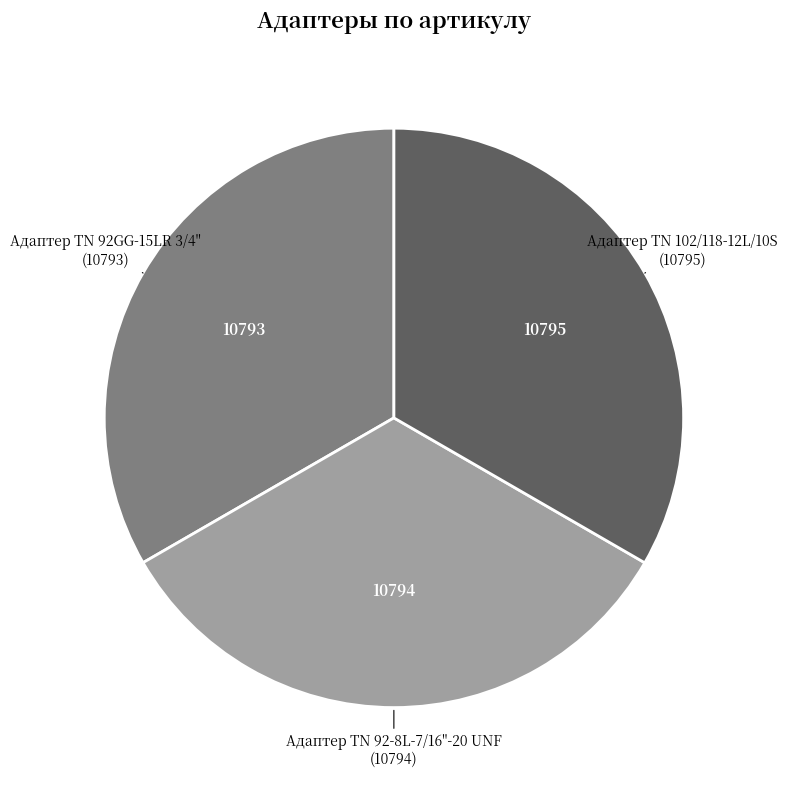

Do Адаптер TN 92GG-15LR 3/4" (10793) and Адаптер ТN 102/118-12L/10S (10795) together represent more than half of the pie?

Yes